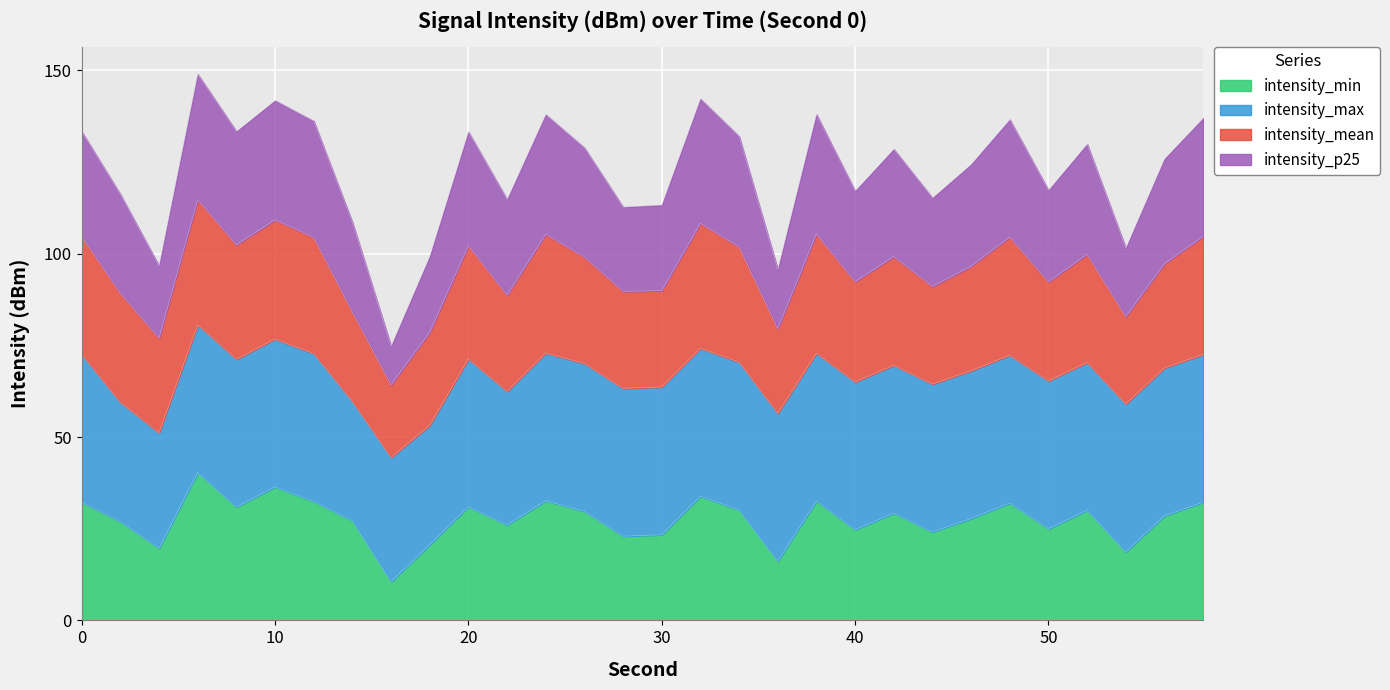

What is the difference between the maximum and minimum values in the intensity_min series?

29.8